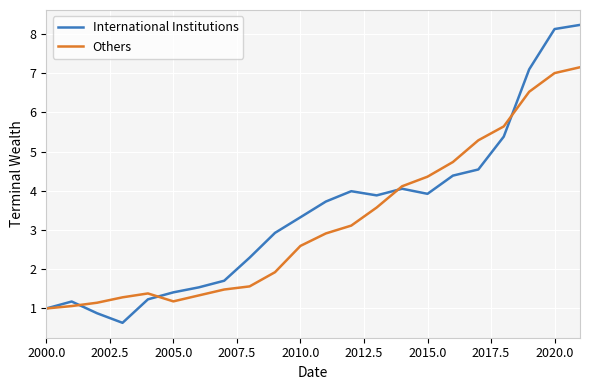

What is the maximum value for Others?

7.2